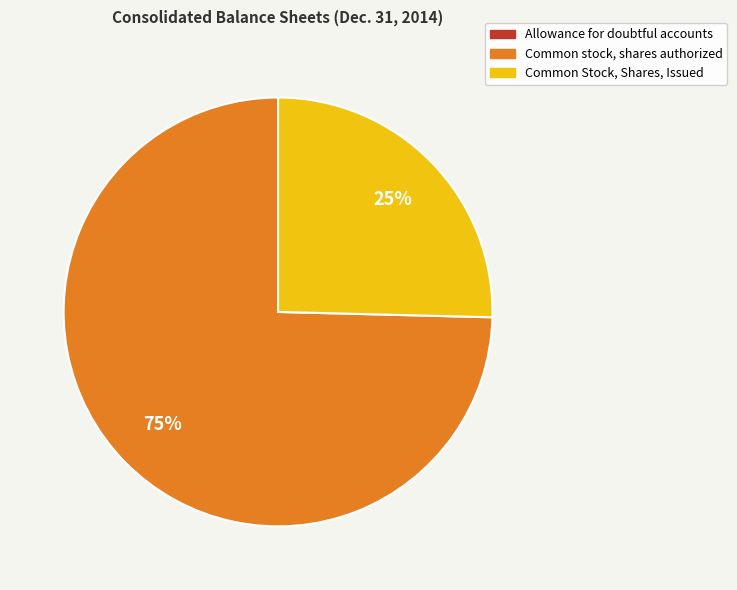

What is the largest slice in the pie chart?

Common stock, shares authorized